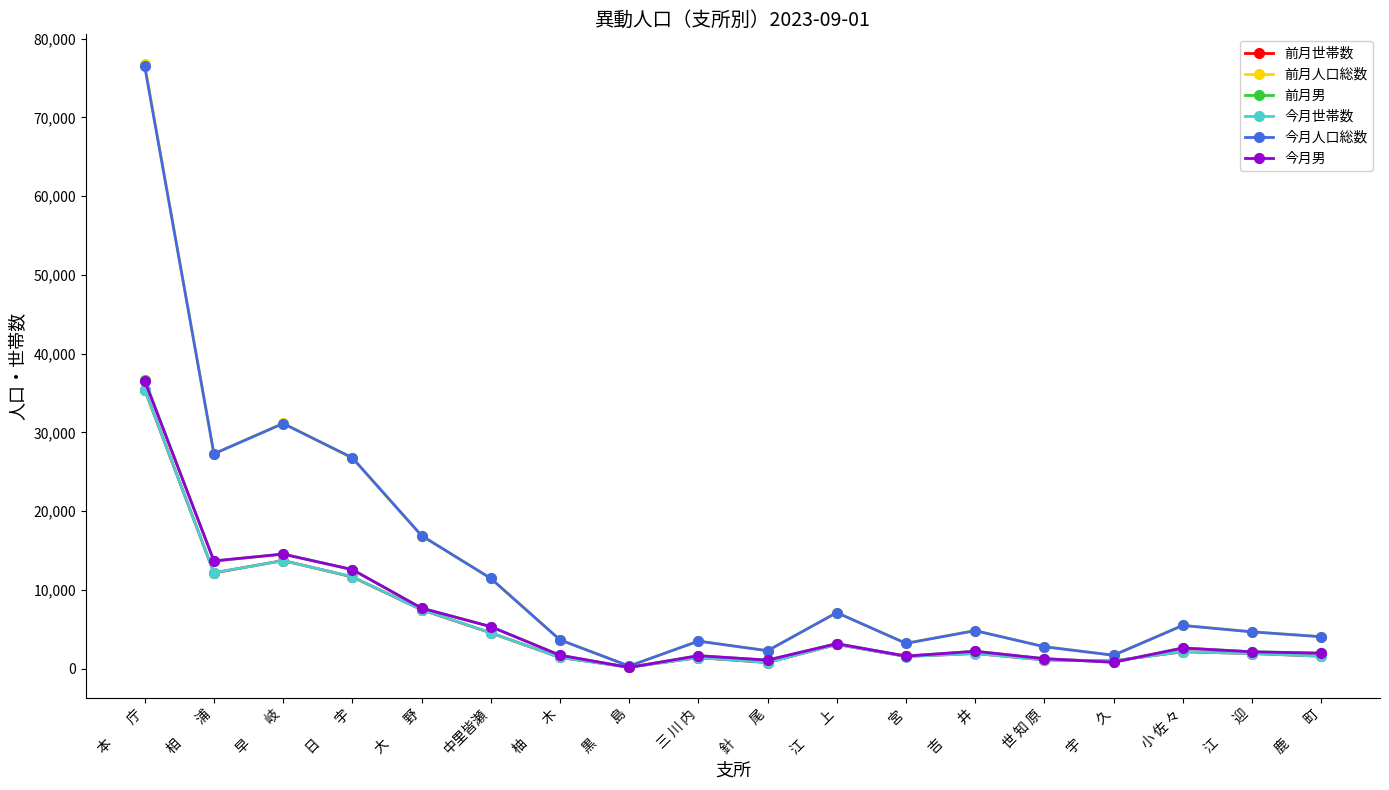

At which category does 今月男 reach its first local valley?

相　　浦